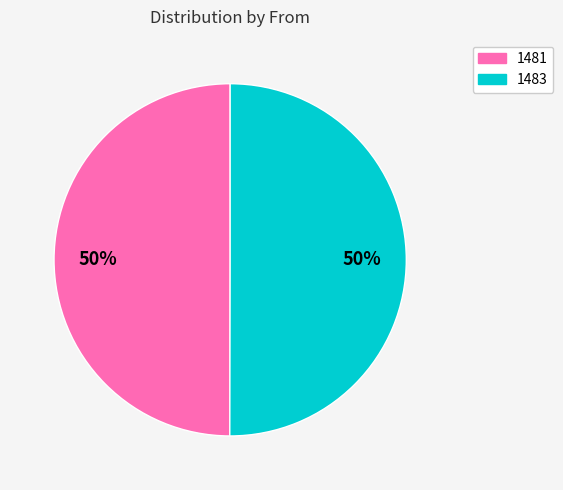

To the nearest percent, what is the combined percentage of 1483 and 1481?

100%